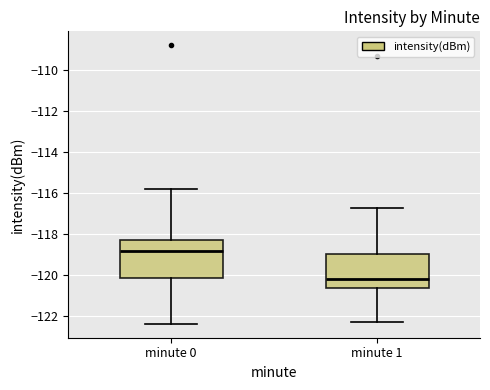

Reading left to right, read every box against the y-axis: the position of its median line, the range the box covers, and the ends of its whiskers. The values are not printed on the chart, so give them approximately, as read against the axis.

minute 0: median -118.8, box -120.2 to -118.2, whiskers -122.4 to -115.8
minute 1: median -120.2, box -120.6 to -119.0, whiskers -122.2 to -116.8